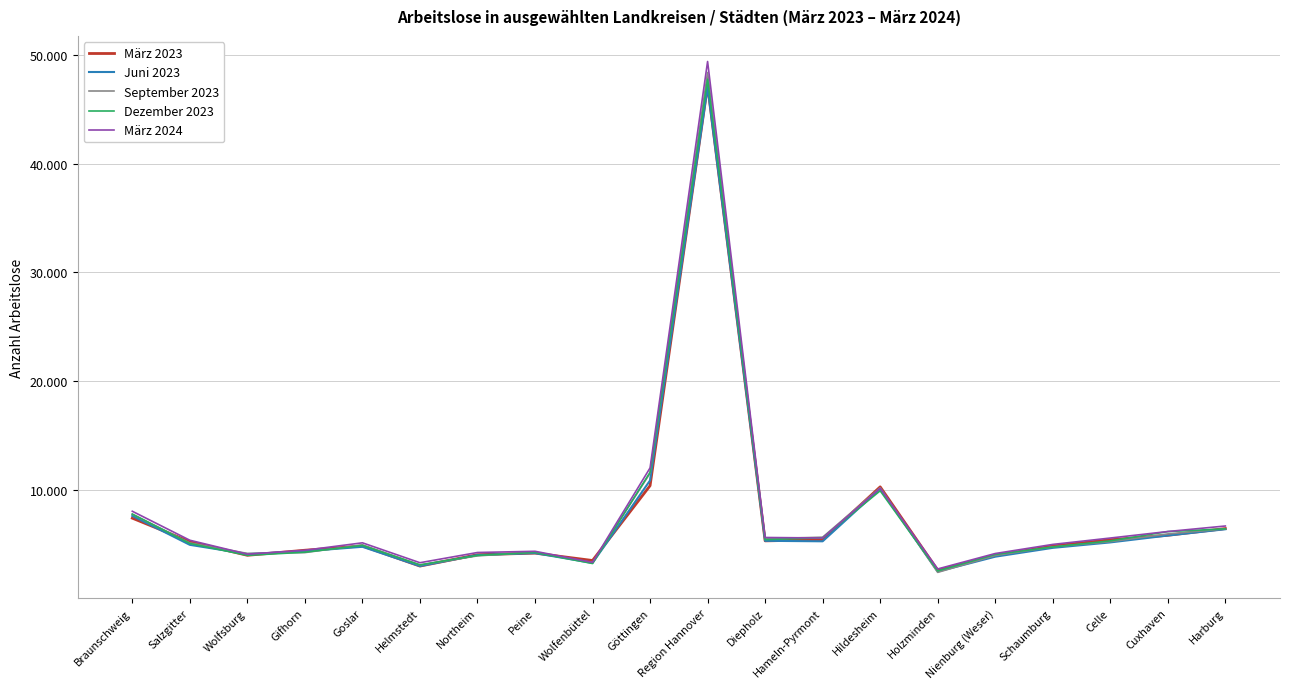

What is the average value of the März 2024 series?

7760